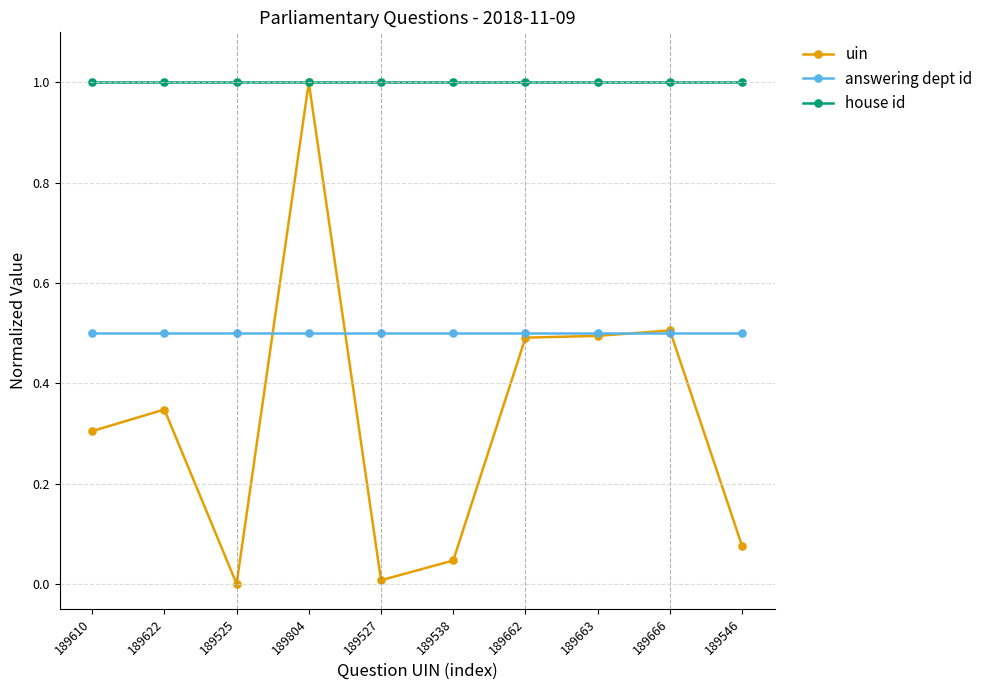

At which category is the sum across all series the highest?

189804